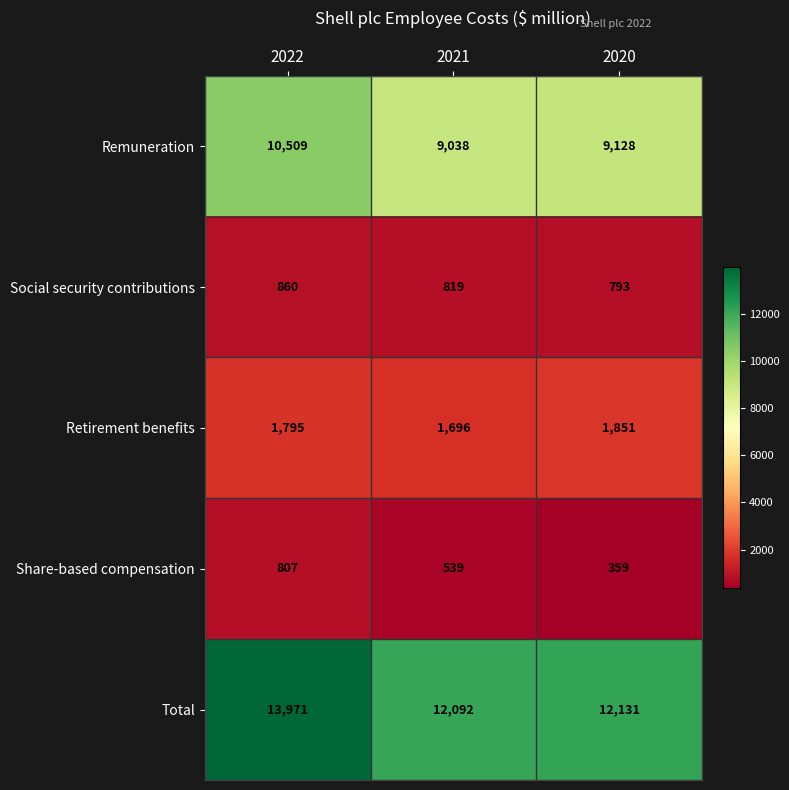

Which series has the largest range (max minus min)?

Total